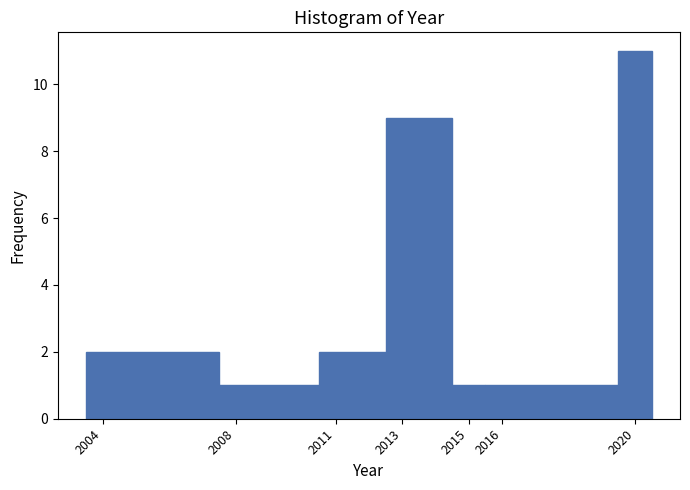

Reading left to right, transcribe this chart: for each bar, give the range it covers on the x-axis and its height. The values are not printed on the chart, so give them approximately, as read against the axis.

2003.5 to 2007.5: 2
2007.5 to 2010.5: 1
2010.5 to 2012.5: 2
2012.5 to 2014.5: 9
2014.5 to 2015.5: 1
2015.5 to 2019.5: 1
2019.5 to 2020.5: 11